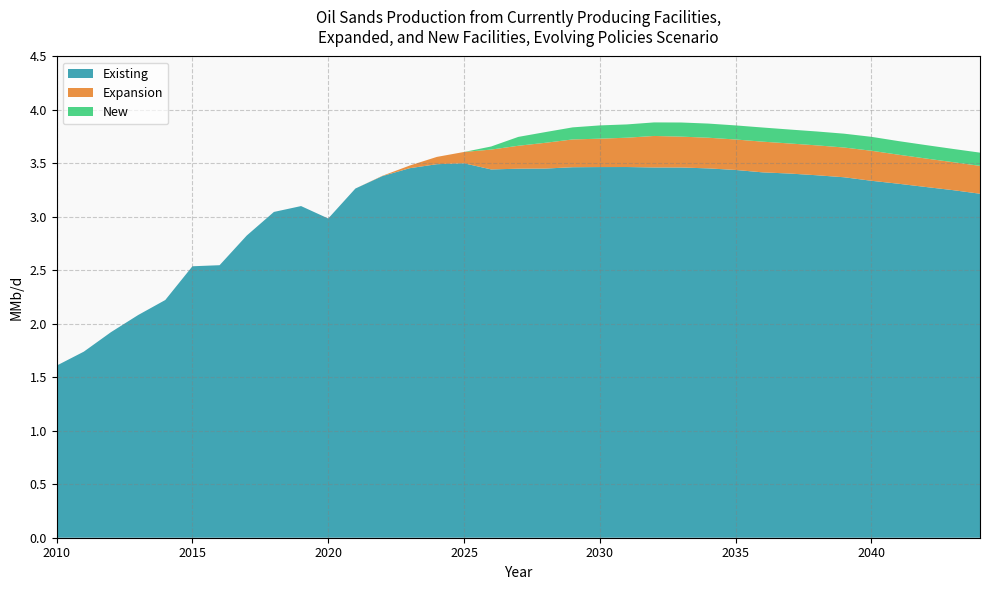

Reading right to left, list all the values displayed in this chart.

Existing: 3.2	3.3	3.3	3.3	3.3	3.4	3.4	3.4	3.4	3.4	3.5	3.5	3.5	3.5	3.5	3.5	3.5	3.5	3.4	3.5	3.5	3.5	3.4	3.3	3.0	3.1	3.0	2.8	2.5	2.5	2.2	2.1	1.9	1.7	1.6
Expansion: 0.3	0.3	0.3	0.3	0.3	0.3	0.3	0.3	0.3	0.3	0.3	0.3	0.3	0.3	0.3	0.3	0.2	0.2	0.2	0.1	0.1	0.0	0.0	0.0	0.0	0.0	0.0	0.0	0.0	0.0	0.0	0.0	0.0	0.0	0.0
New: 0.1	0.1	0.1	0.1	0.1	0.1	0.1	0.1	0.1	0.1	0.1	0.1	0.1	0.1	0.1	0.1	0.1	0.1	0.0	0.0	0.0	0.0	0.0	0.0	0.0	0.0	0.0	0.0	0.0	0.0	0.0	0.0	0.0	0.0	0.0